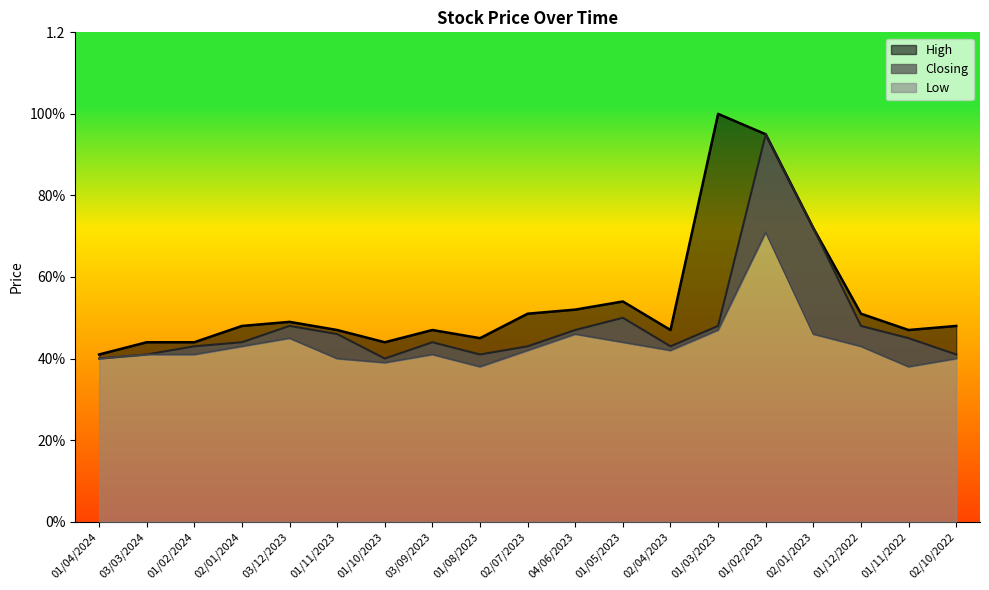

Reading right to left, extract all data points from this chart.

High: 0.5	0.5	0.5	0.7	0.9	1.0	0.5	0.5	0.5	0.5	0.5	0.5	0.4	0.5	0.5	0.5	0.4	0.4	0.4
Closing: 0.4	0.5	0.5	0.7	0.9	0.5	0.4	0.5	0.5	0.4	0.4	0.4	0.4	0.5	0.5	0.4	0.4	0.4	0.4
Low: 0.4	0.4	0.4	0.5	0.7	0.5	0.4	0.4	0.5	0.4	0.4	0.4	0.4	0.4	0.5	0.4	0.4	0.4	0.4